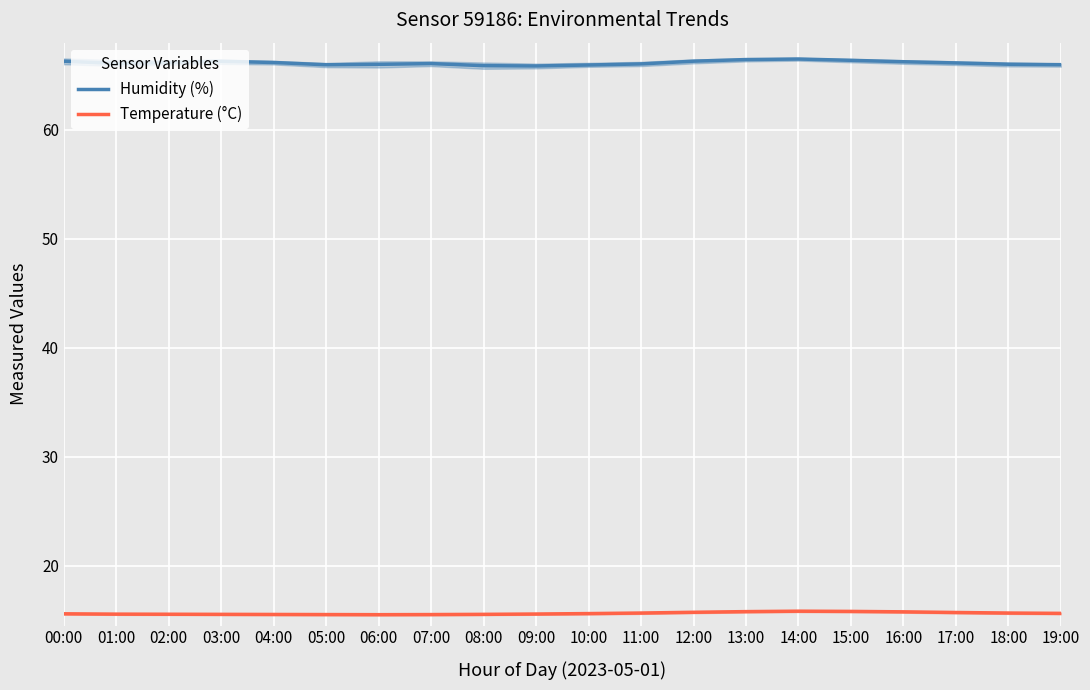

What is the value of the Temperature (°C) point at the 12th from the left?

15.7